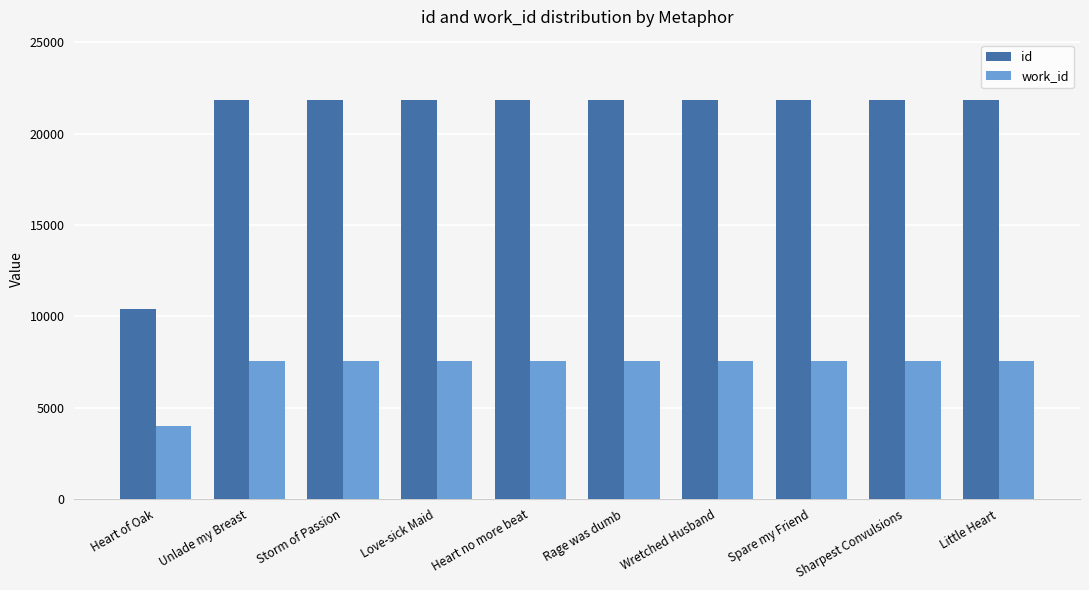

List the series in order of their peak value, highest first.

id, work_id